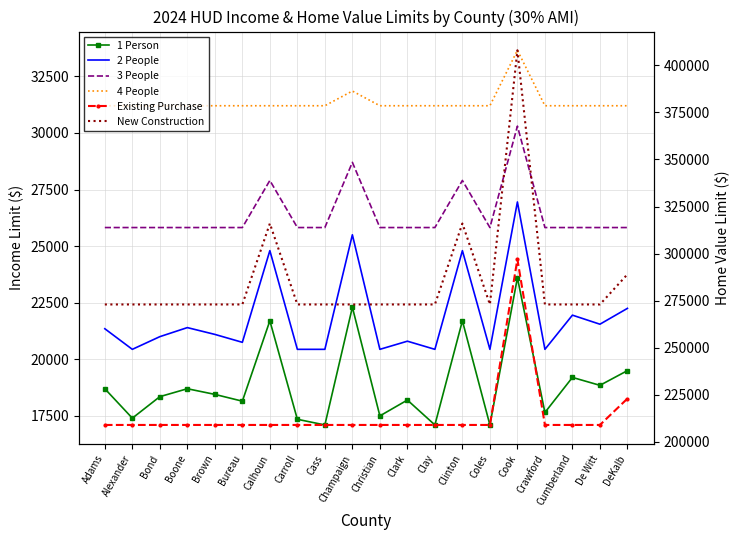

True or false: New Construction and 3 People intersect in this chart.

False